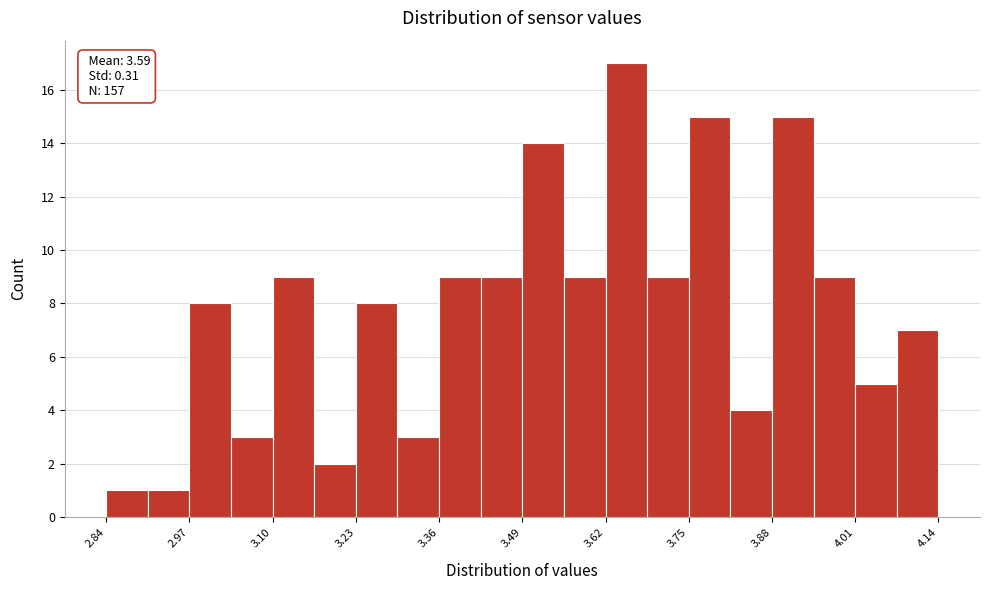

Around what value on the x-axis is the tallest bar? Give the approximate position of its centre, as read against the axis.

3.66